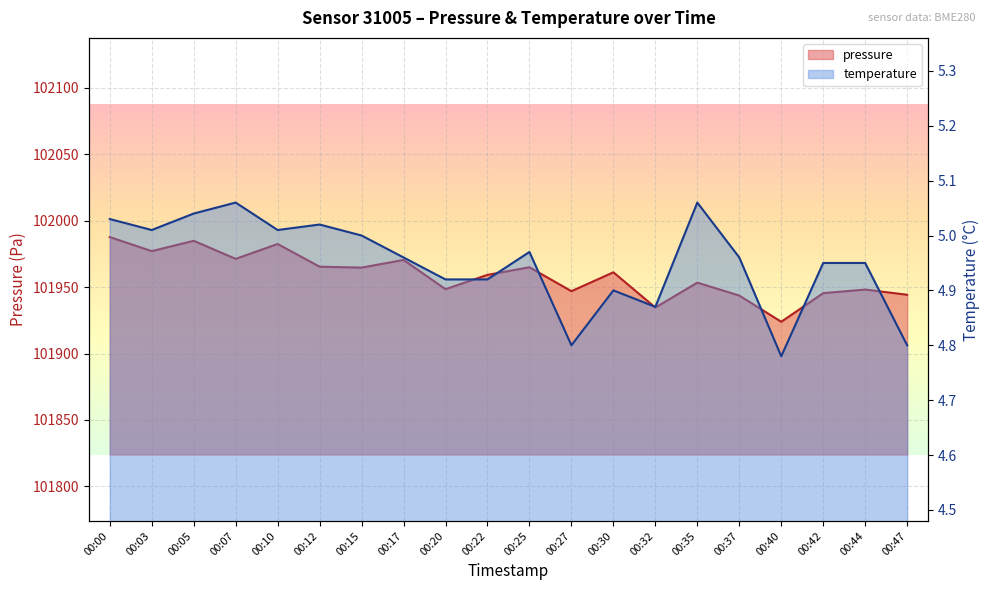

What is the sum of the pressure values at 00:07 and 00:05?

203956.2